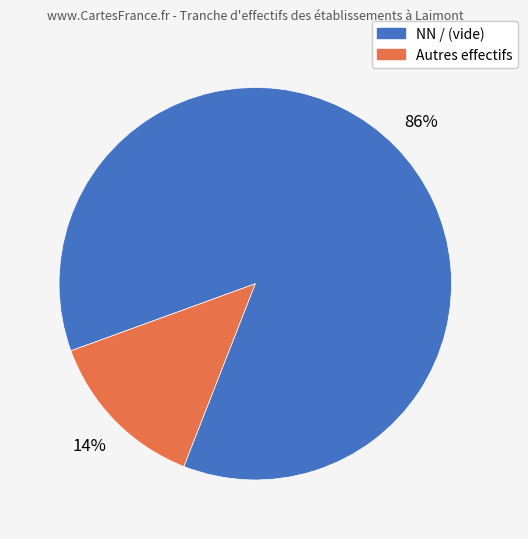

Is there any slice that represents more than half of the pie?

Yes